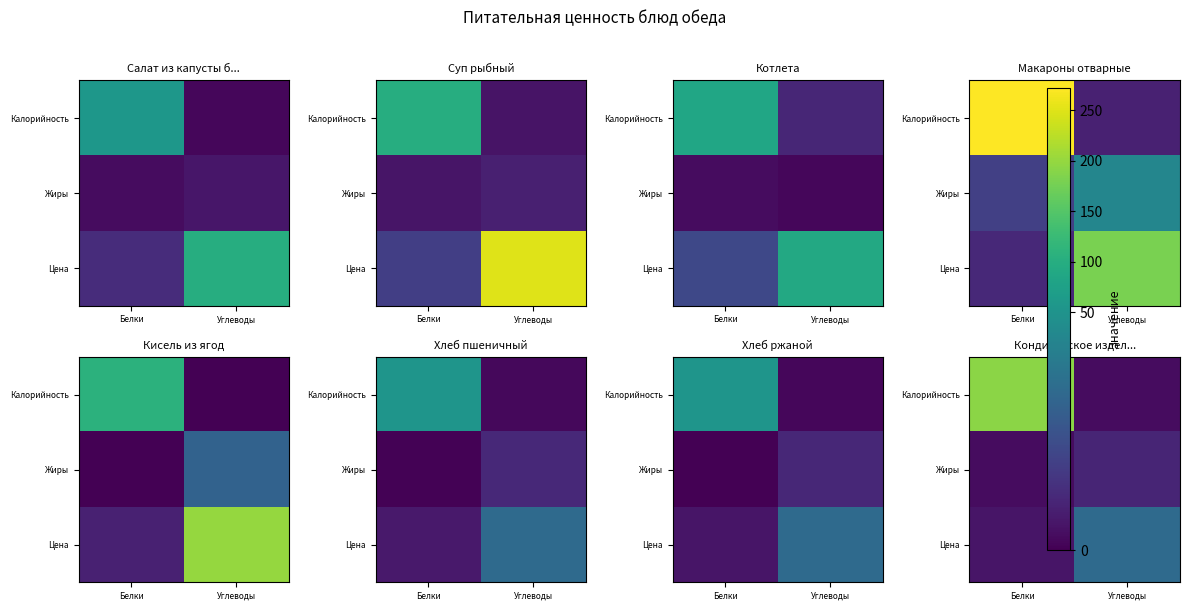

Is the value of Жиры at Белки greater than the value of Цена at Белки?

No